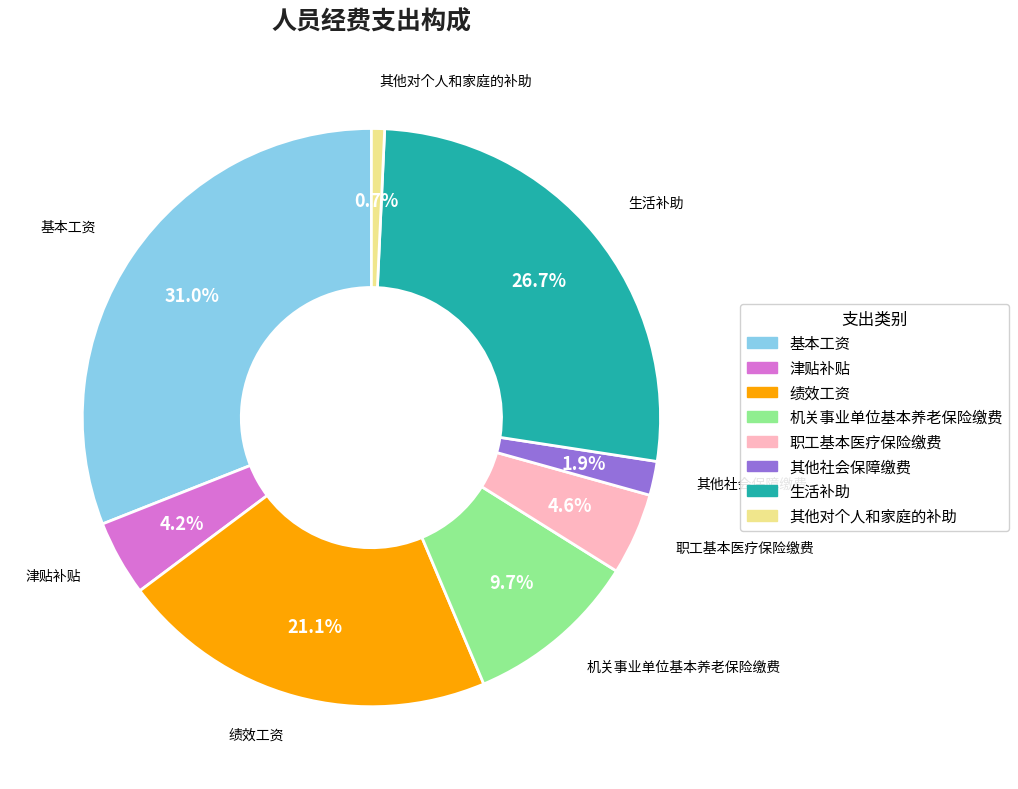

To the nearest percent, what is the average slice percentage?

12%